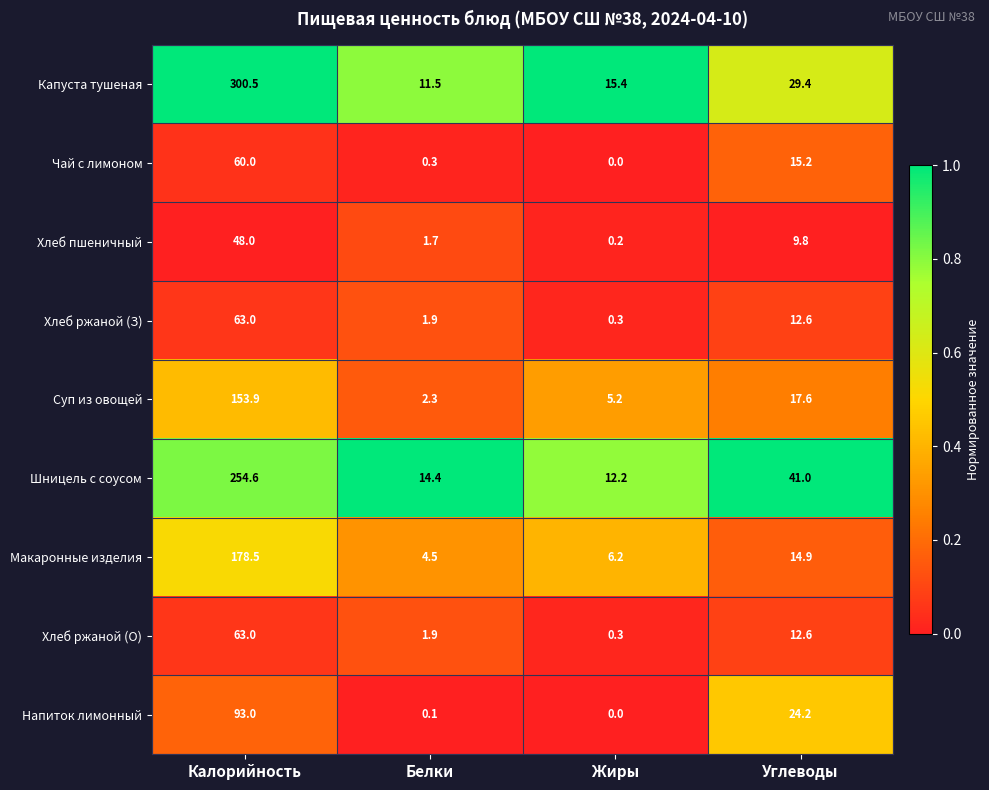

The value of Макаронные изделия at Калорийность is 291.7. True or false?

False